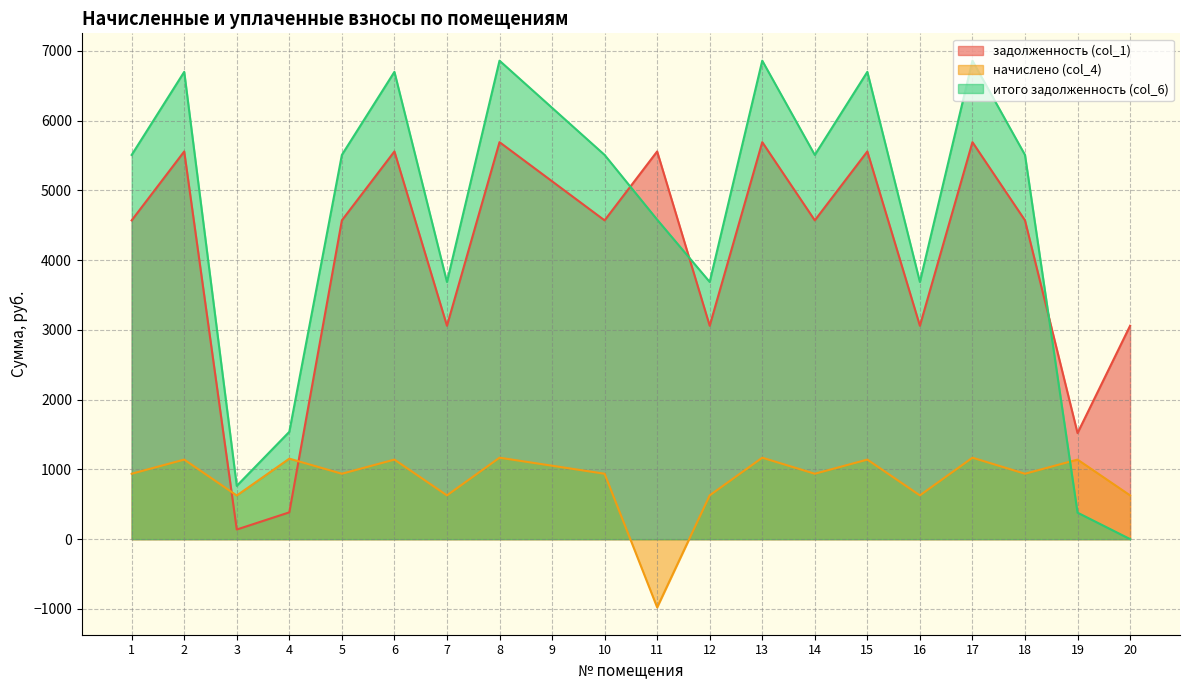

Between 11 and 20, which series saw the biggest shift?

итого задолженность (col_6)